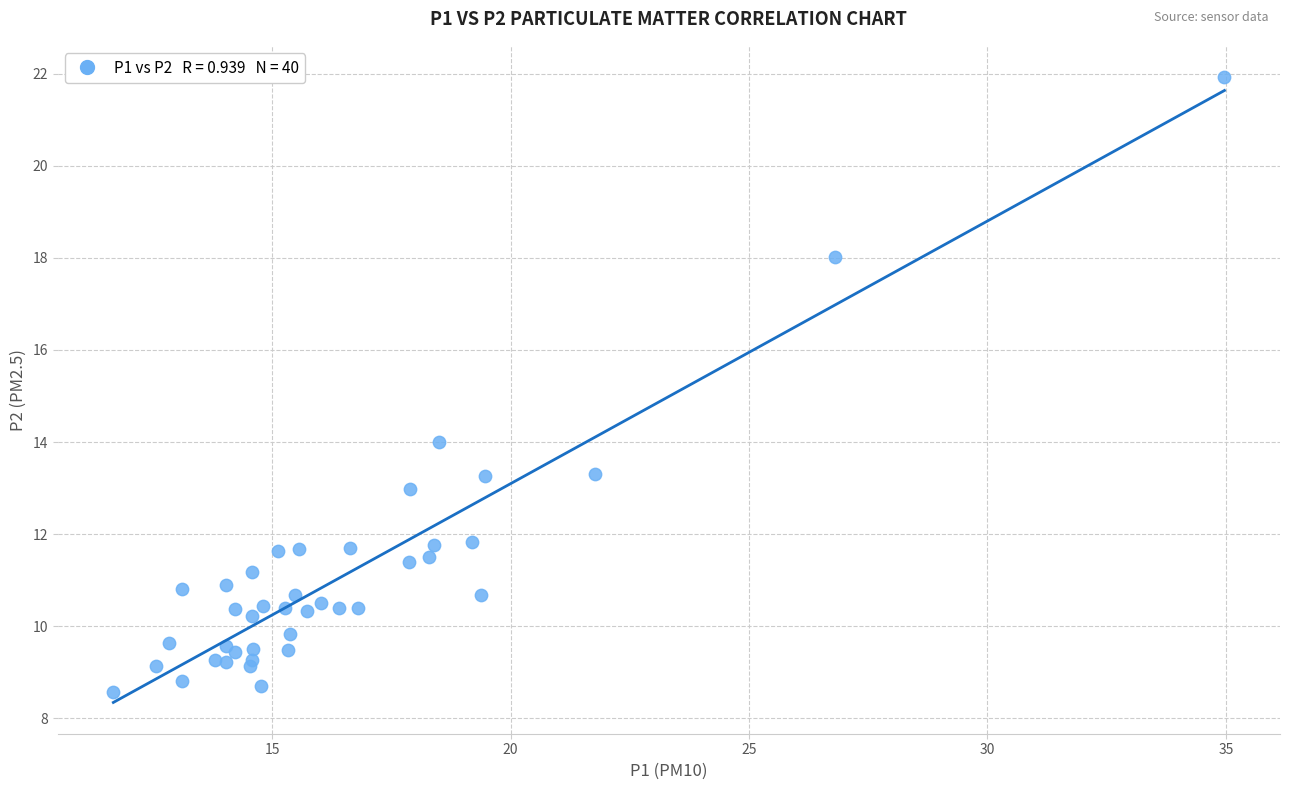

What Y value in the scatter plot is closest to 15?

14.0